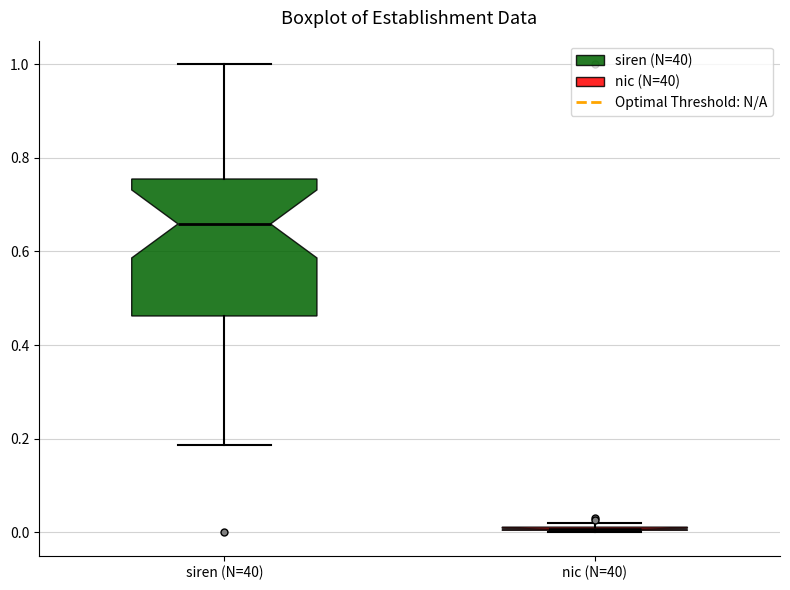

Which box is the tallest, from its lower edge to its upper edge?

siren (N=40)